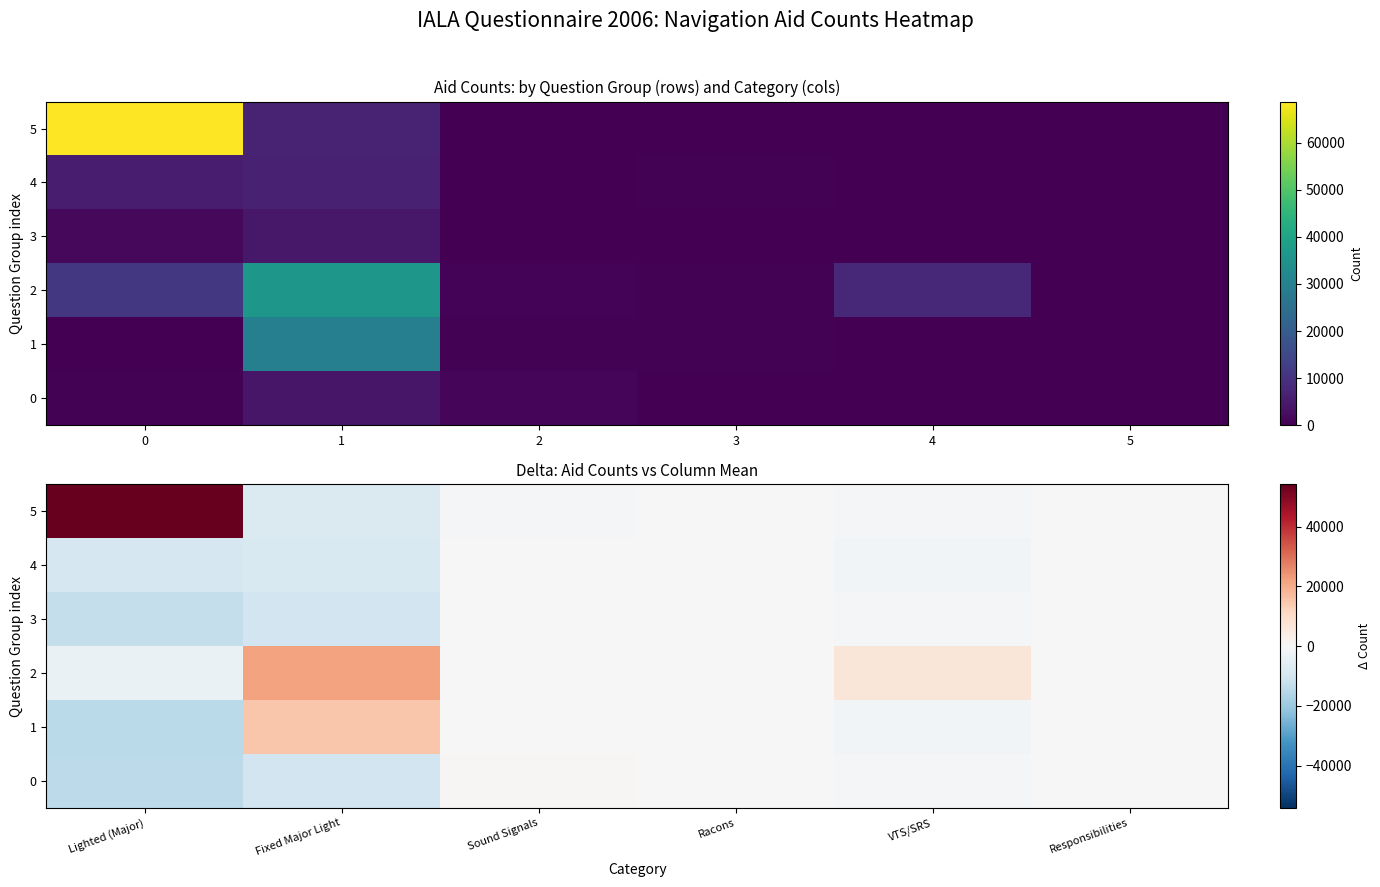

At Responsibilities, list the series in order from smallest to largest.

5, 2, 3, 4, 1, 0